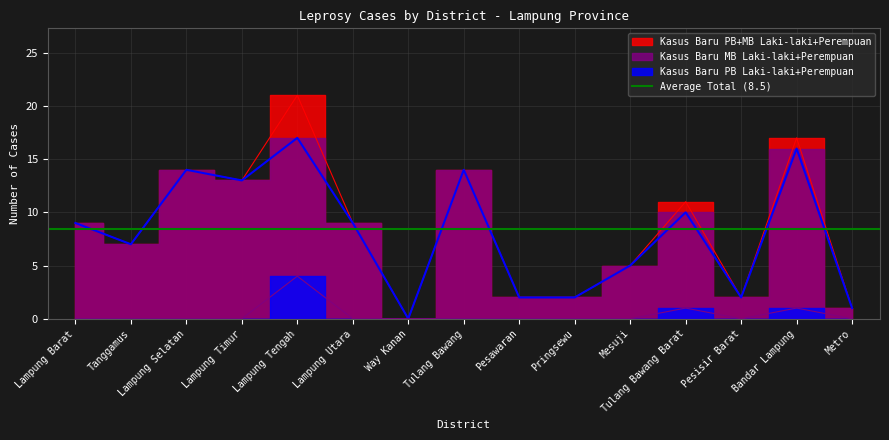

Rank the categories by Kasus Baru PB+MB Laki-laki+Perempuan value from lowest to highest.

Way Kanan, Metro, Pesawaran, Pringsewu, Pesisir Barat, Mesuji, Tanggamus, Lampung Barat, Lampung Utara, Tulang Bawang Barat, Lampung Timur, Lampung Selatan, Tulang Bawang, Bandar Lampung, Lampung Tengah